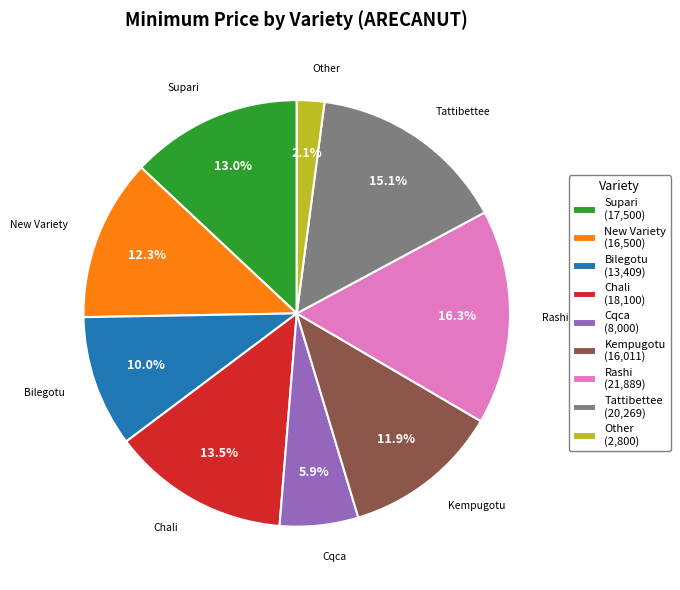

How much of the chart is everything except Chali?

86.5%